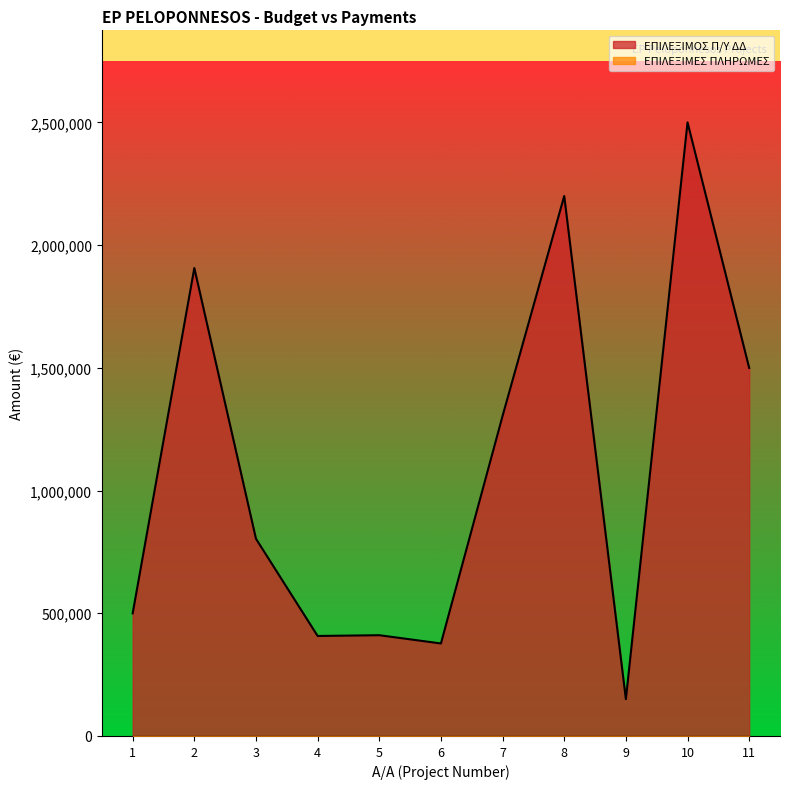

Where is the first local minimum?

4